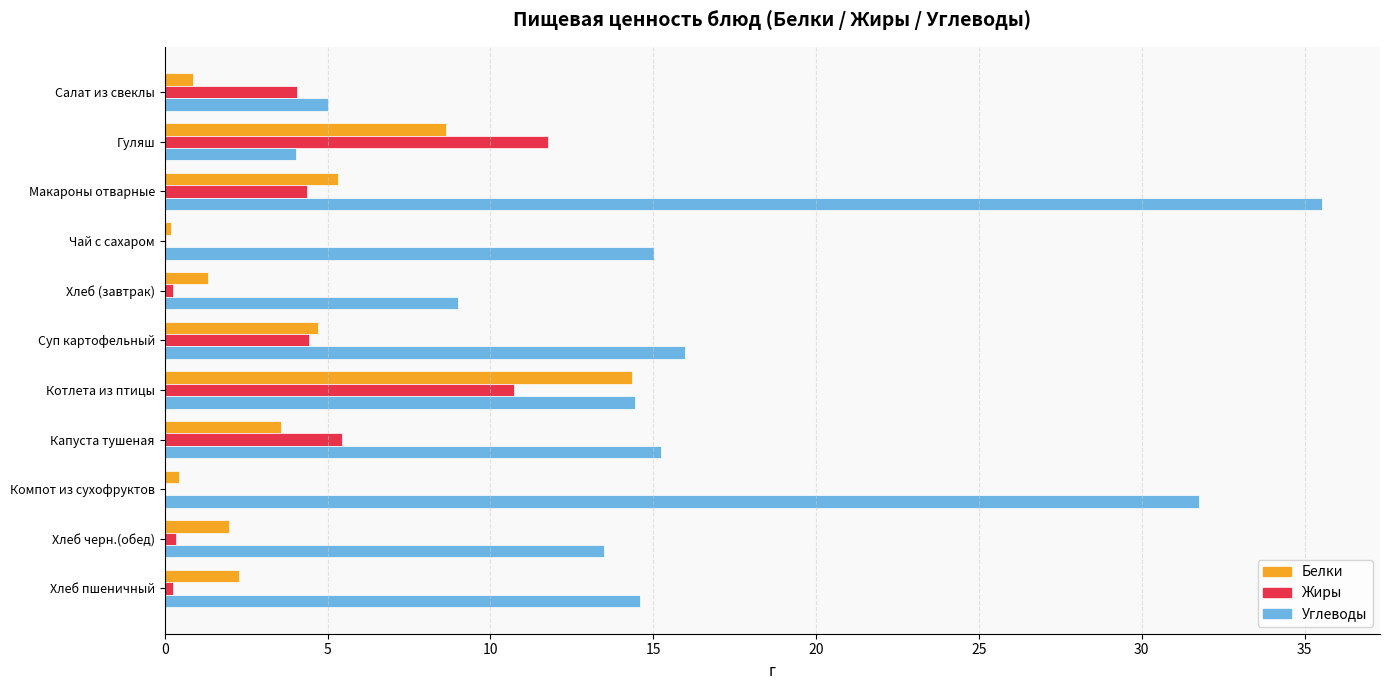

The value of Жиры at Капуста тушеная is 3.2. True or false?

False